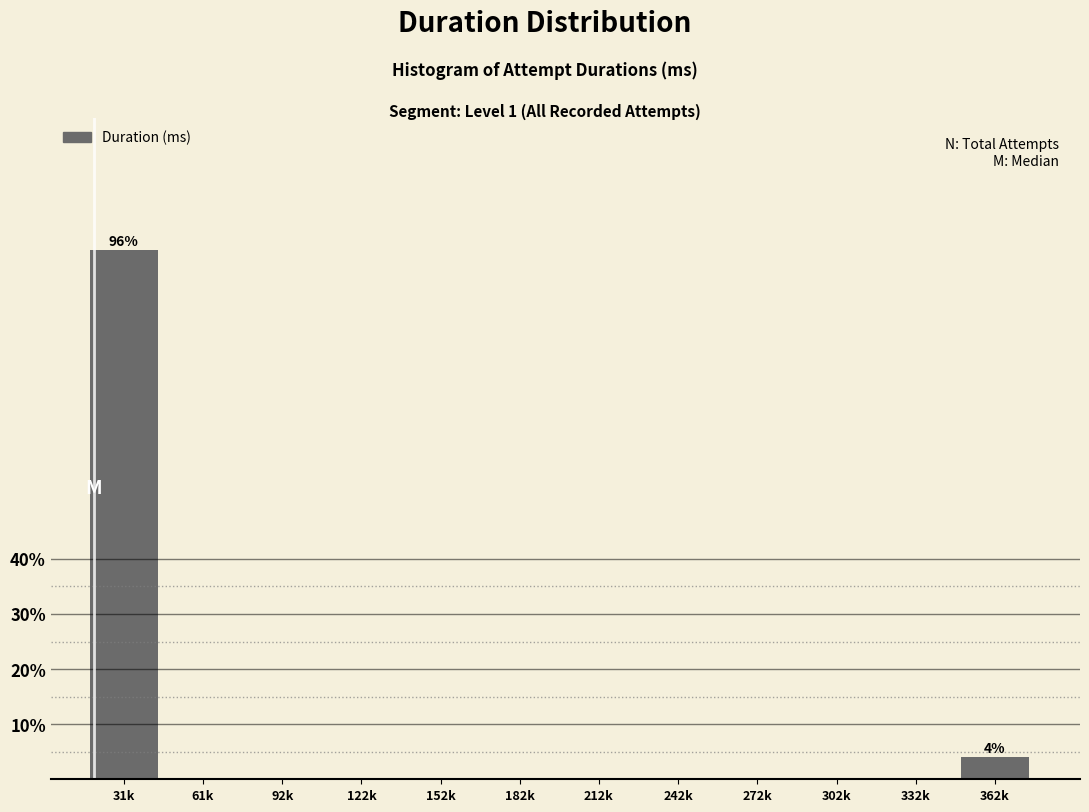

Reading left to right, extract all data points from this chart.

31k=96	61k=0	92k=0	122k=0	152k=0	182k=0	212k=0	242k=0	272k=0	302k=0	332k=0	362k=4